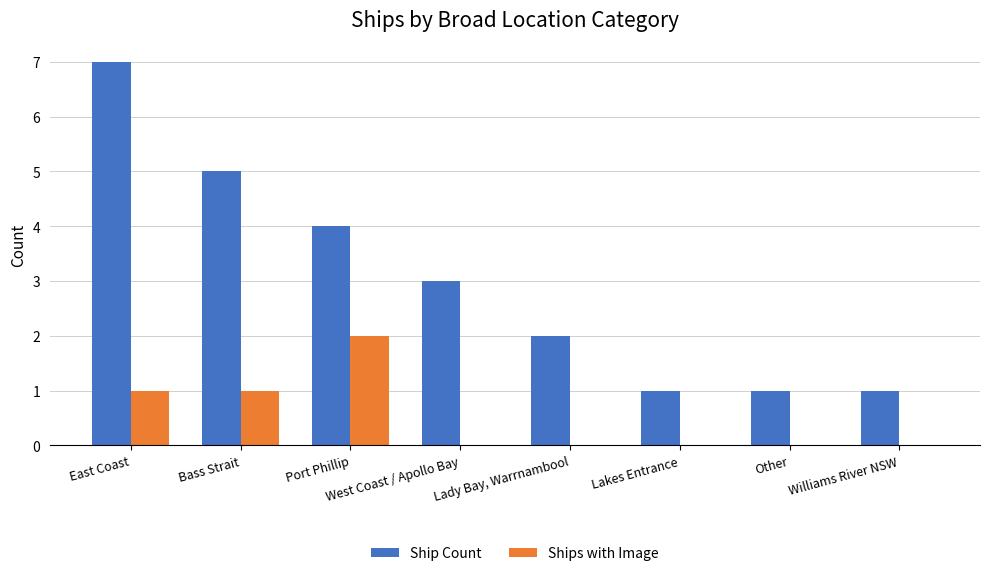

Is it true that Ships with Image equals 1 at West Coast / Apollo Bay?

False